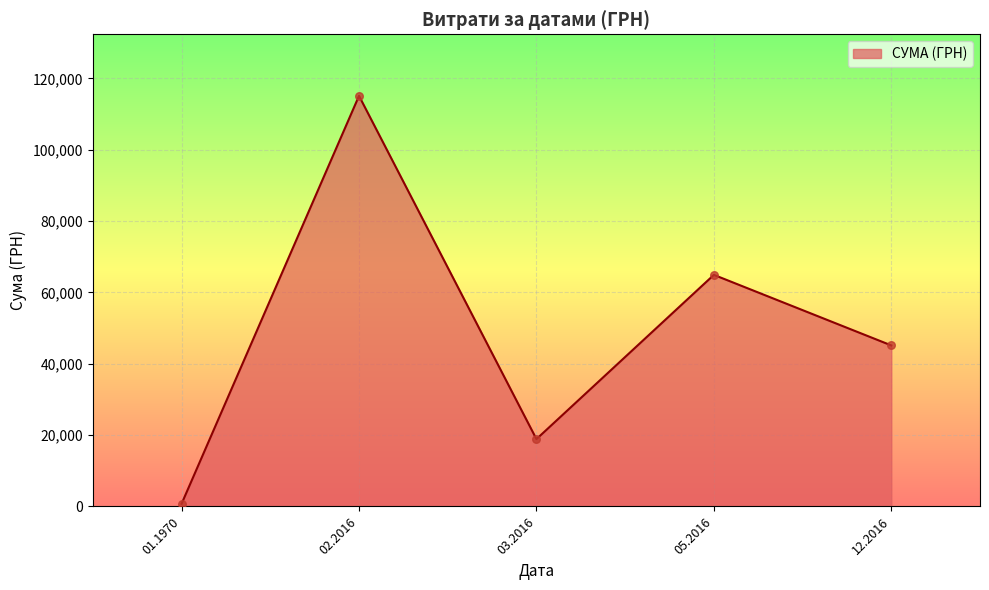

Between 02.2016 and 12.2016, which is larger?

02.2016